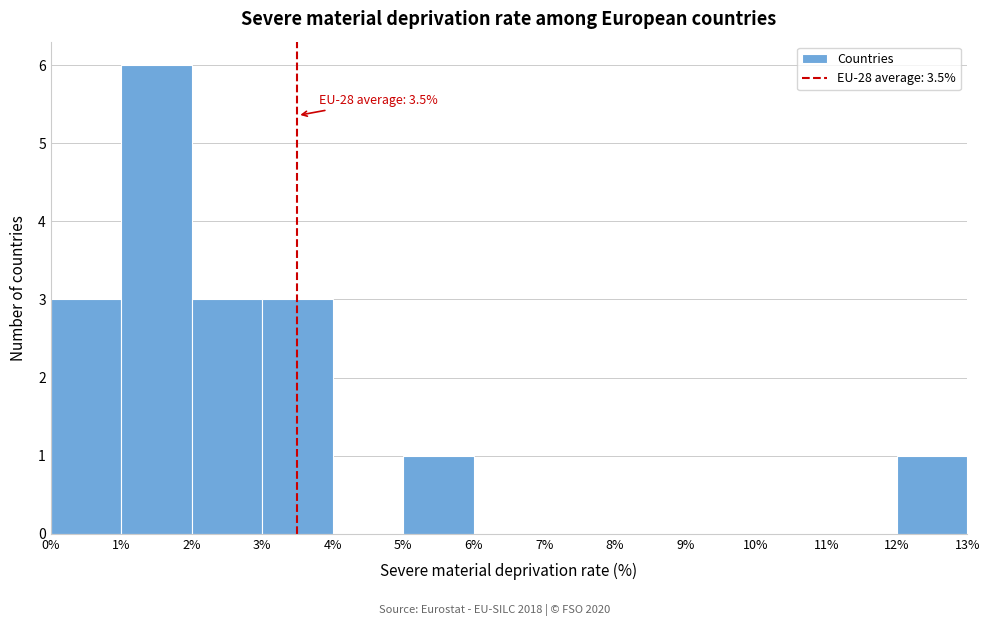

Which range on the x-axis has the tallest bar?

1% to 2%